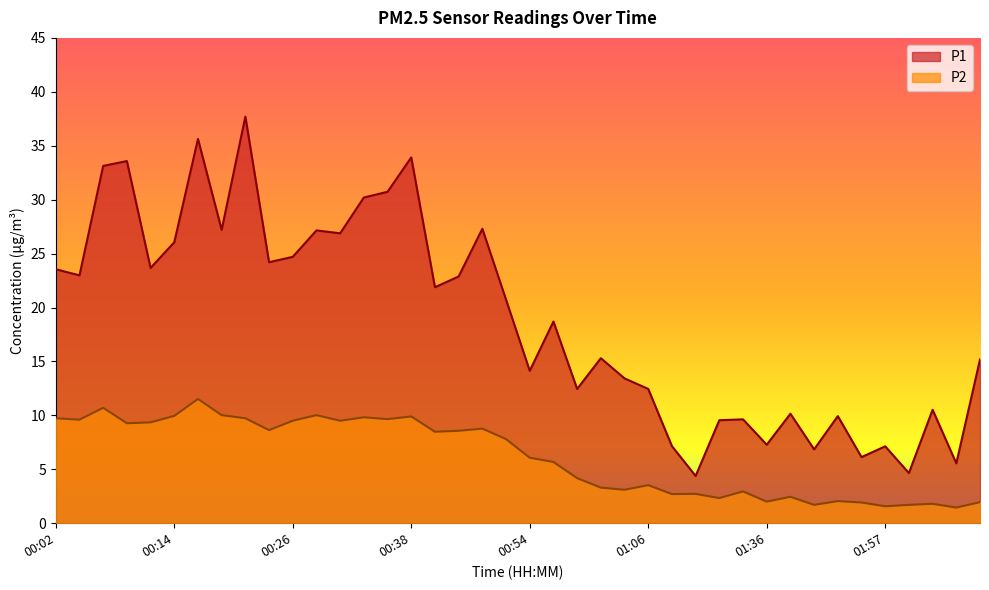

Where does the P1 series first go above 20?

00:02